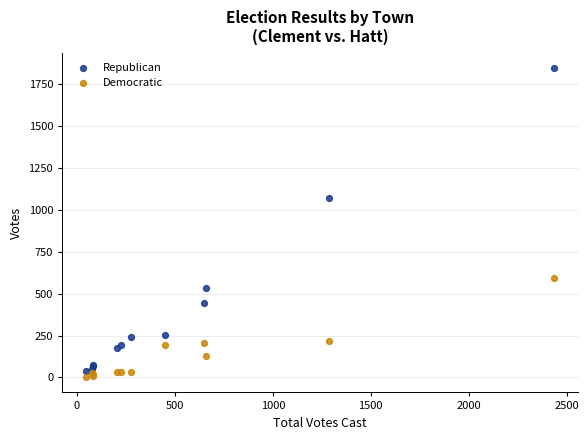

Across all series, what Y value is closest to 924?

1068